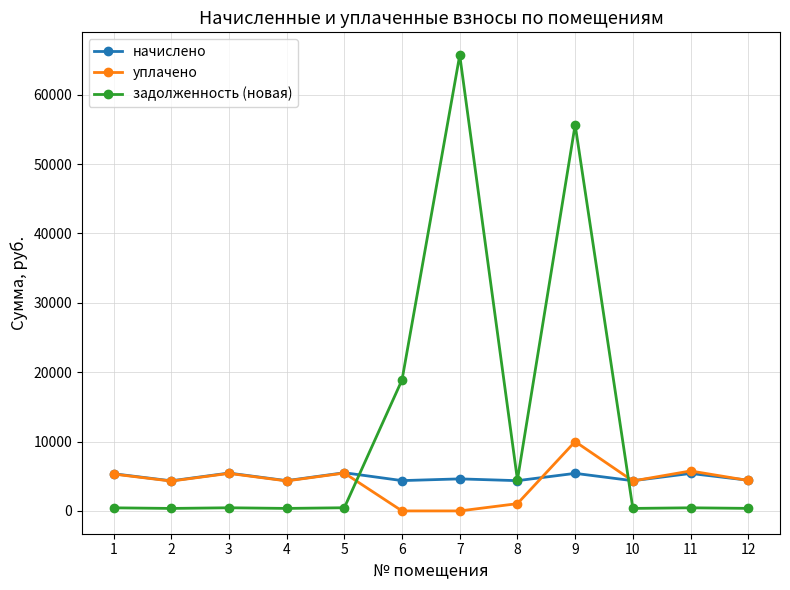

What is the sum of all задолженность (новая) values?

147996.9